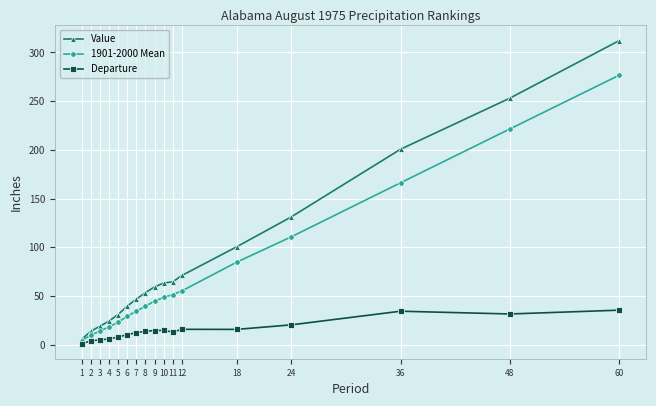

At which label does Departure reach its minimum?

1